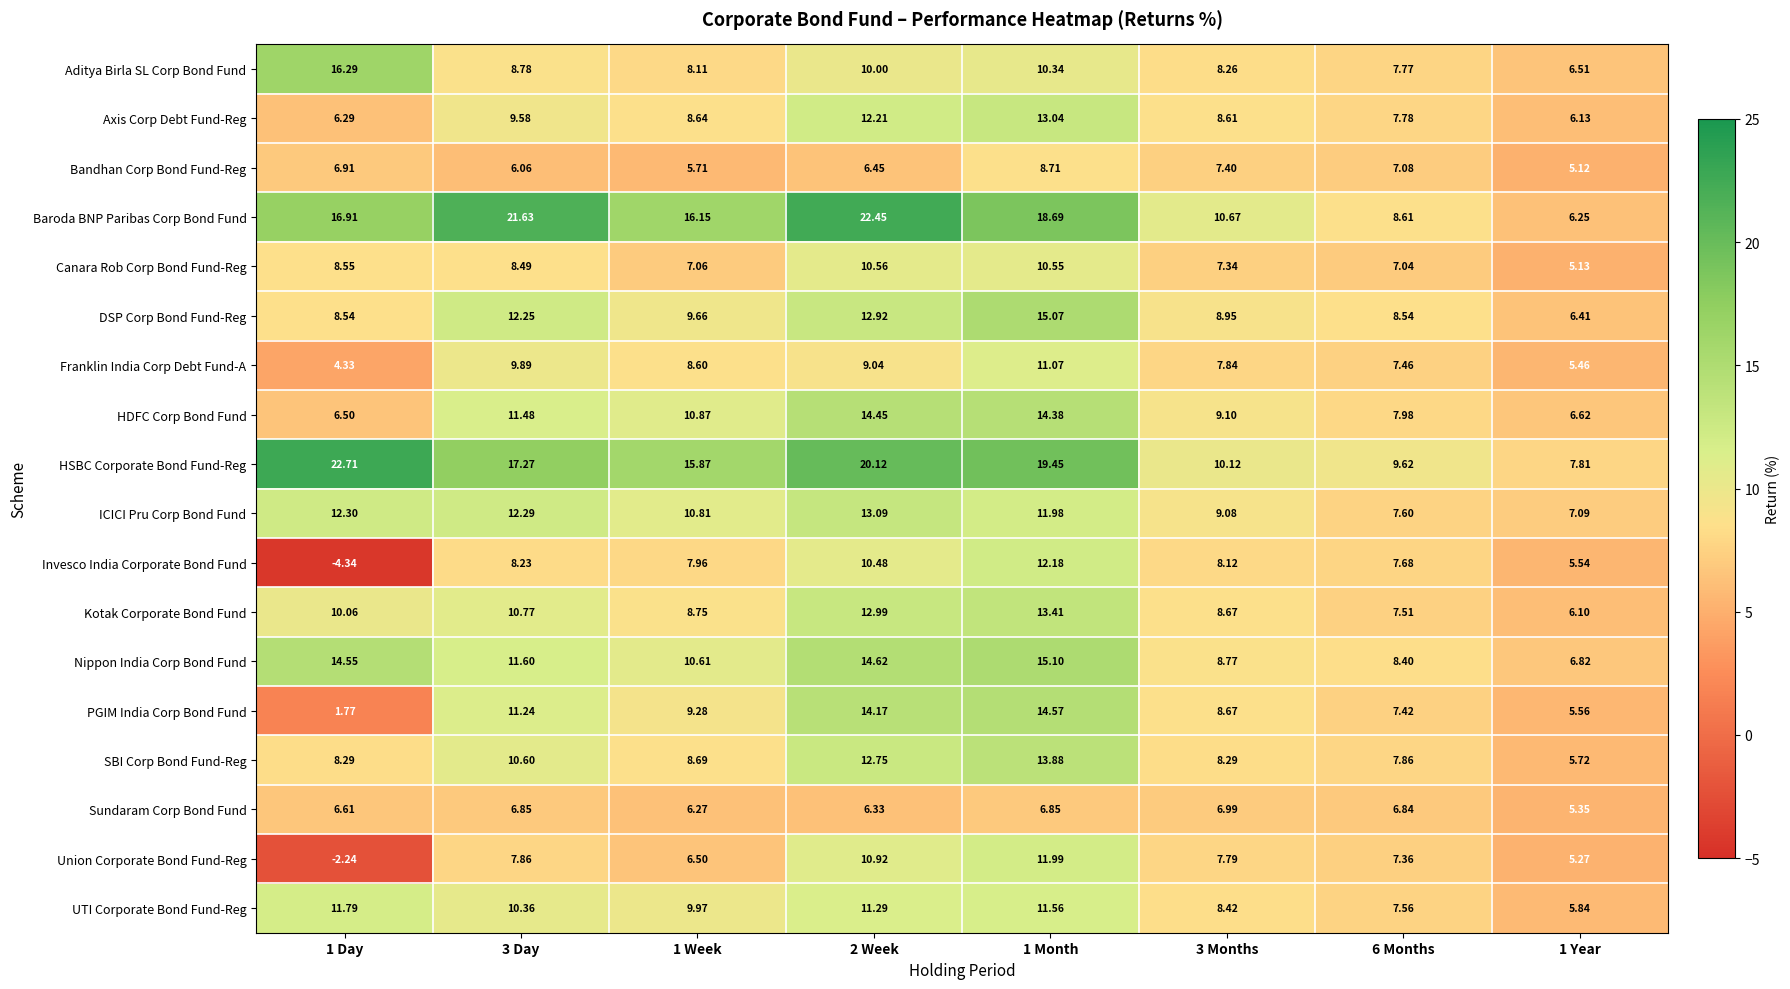

At which category does the chart reach its minimum across all series?

1 Day